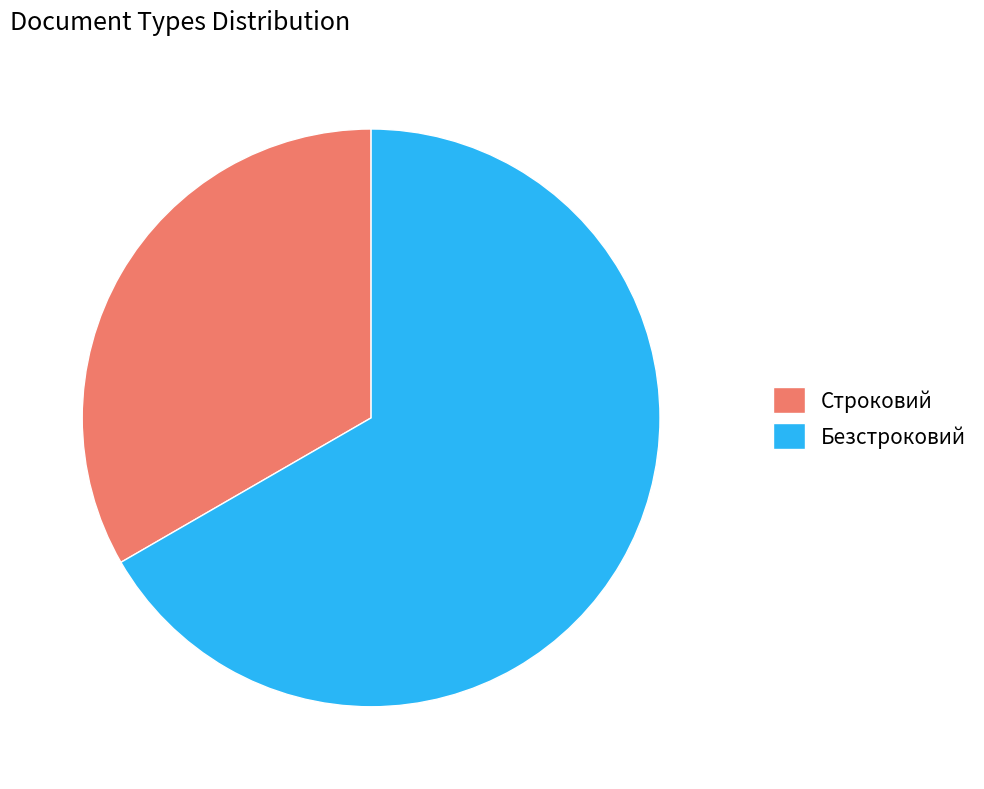

True or false: Строковий accounts for 45% of the total.

False